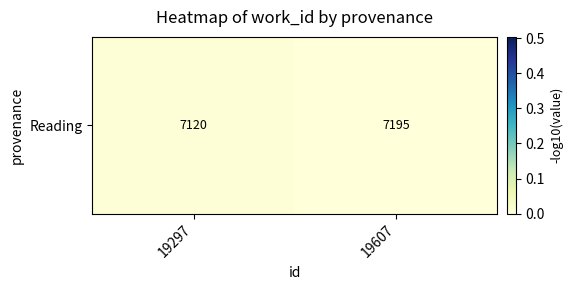

The value at 19607 is 0.0. True or false?

False